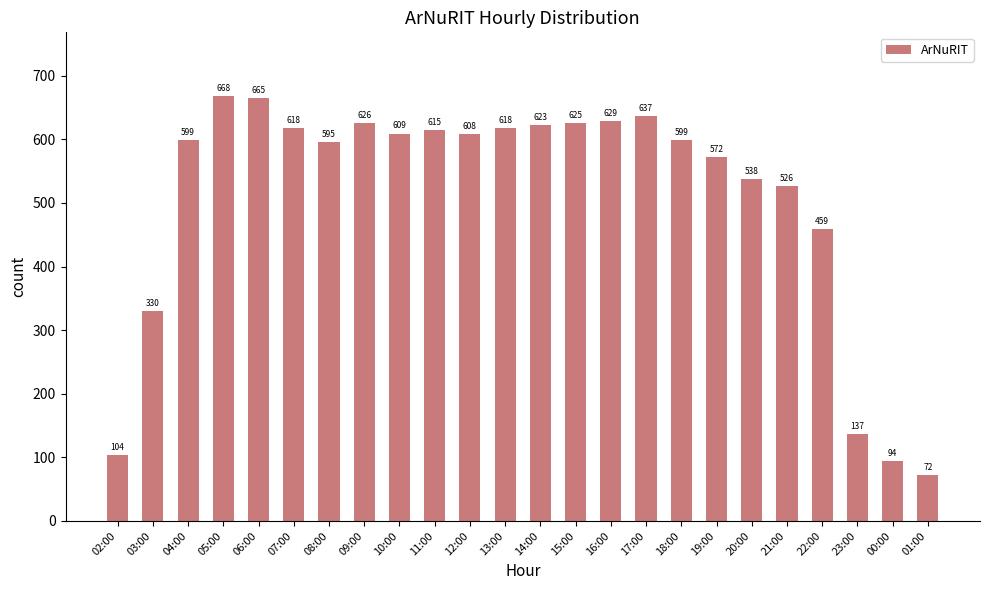

What is the sum of all values?

12166